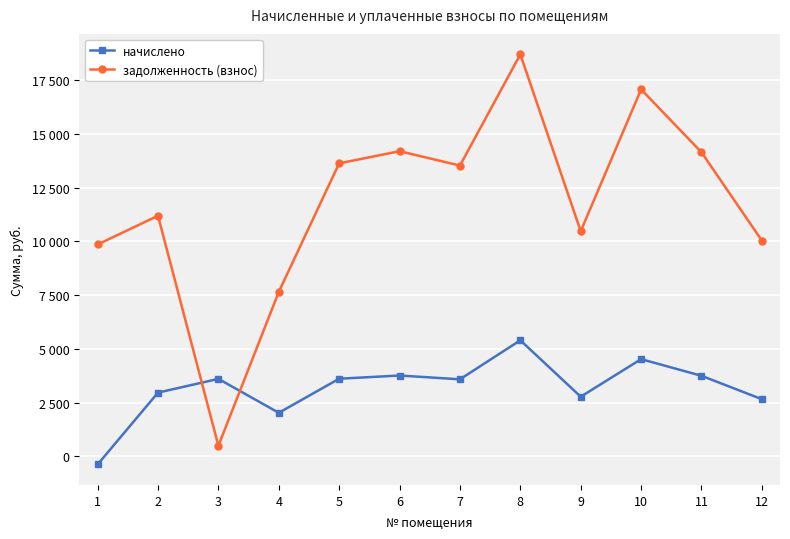

At which label does задолженность (взнос) first exceed 13533?

5